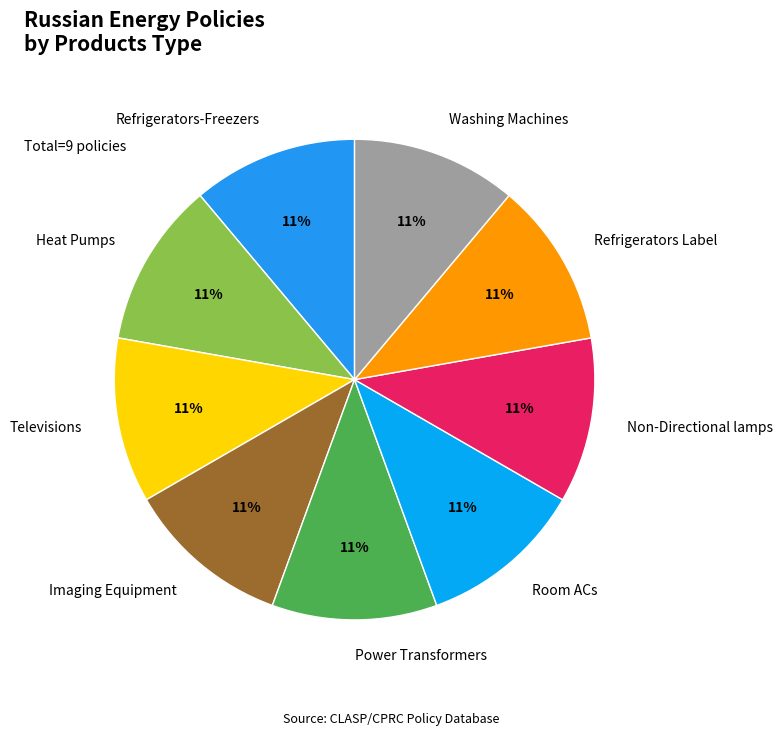

Count the number of slices in the pie.

9